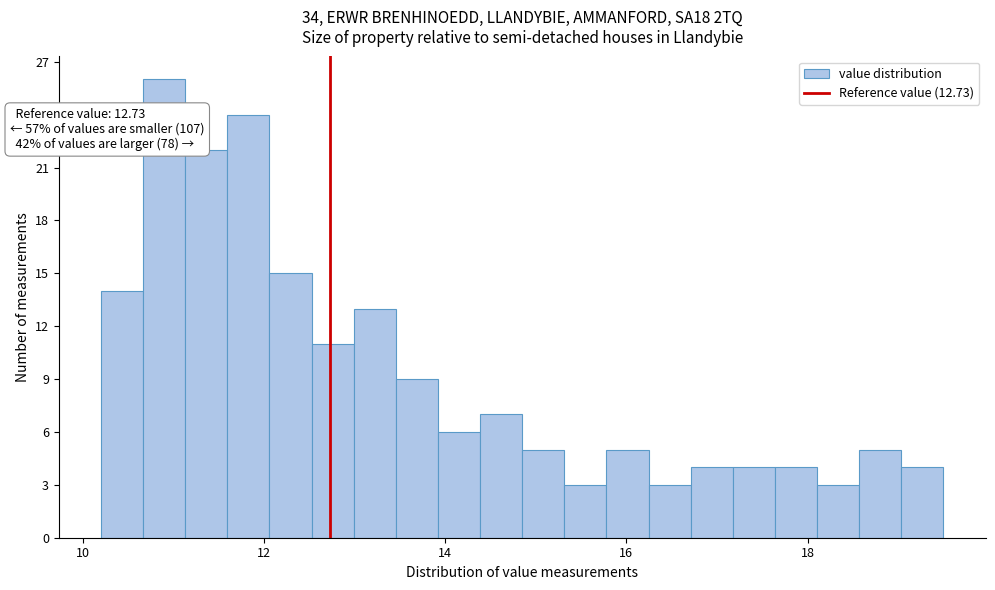

Read against the x-axis, roughly where is the centre of the tallest bar?

10.8